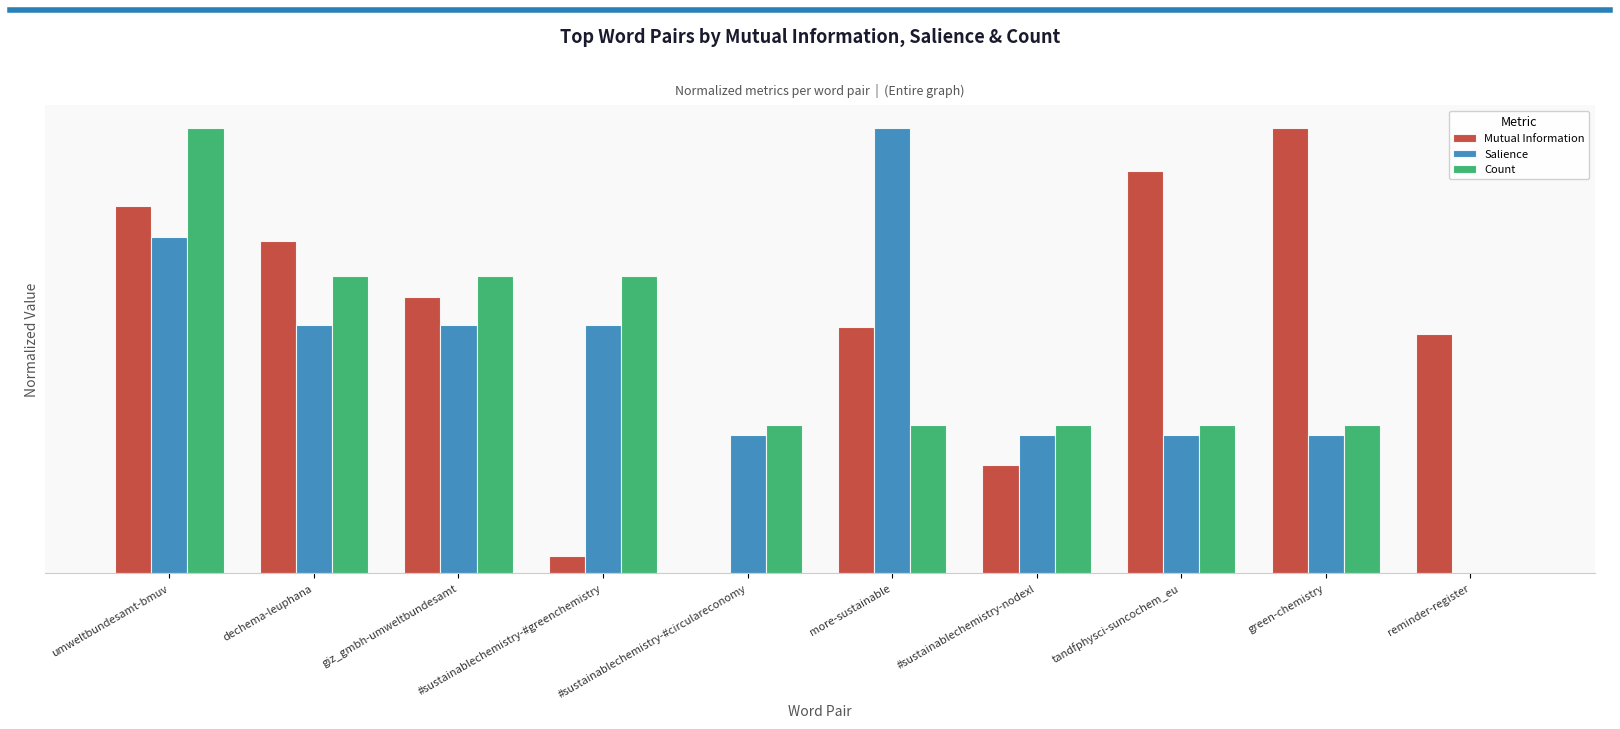

What is the value of the Count bar at the 4th from the left?

0.7